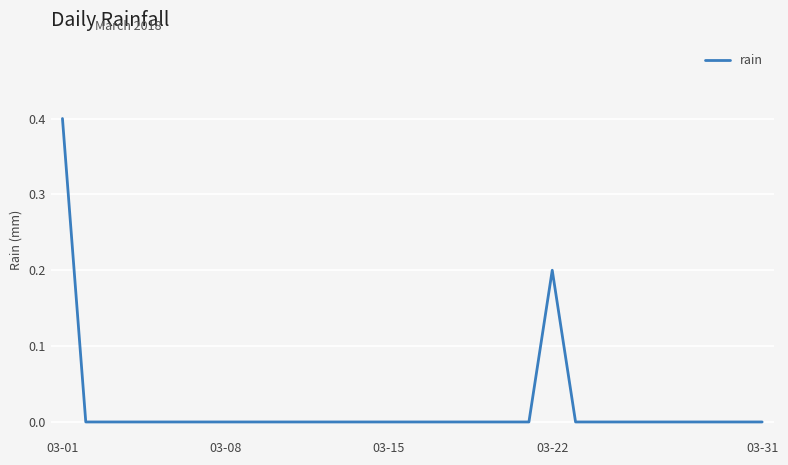

Is this an area chart (filled region under the line)?

No